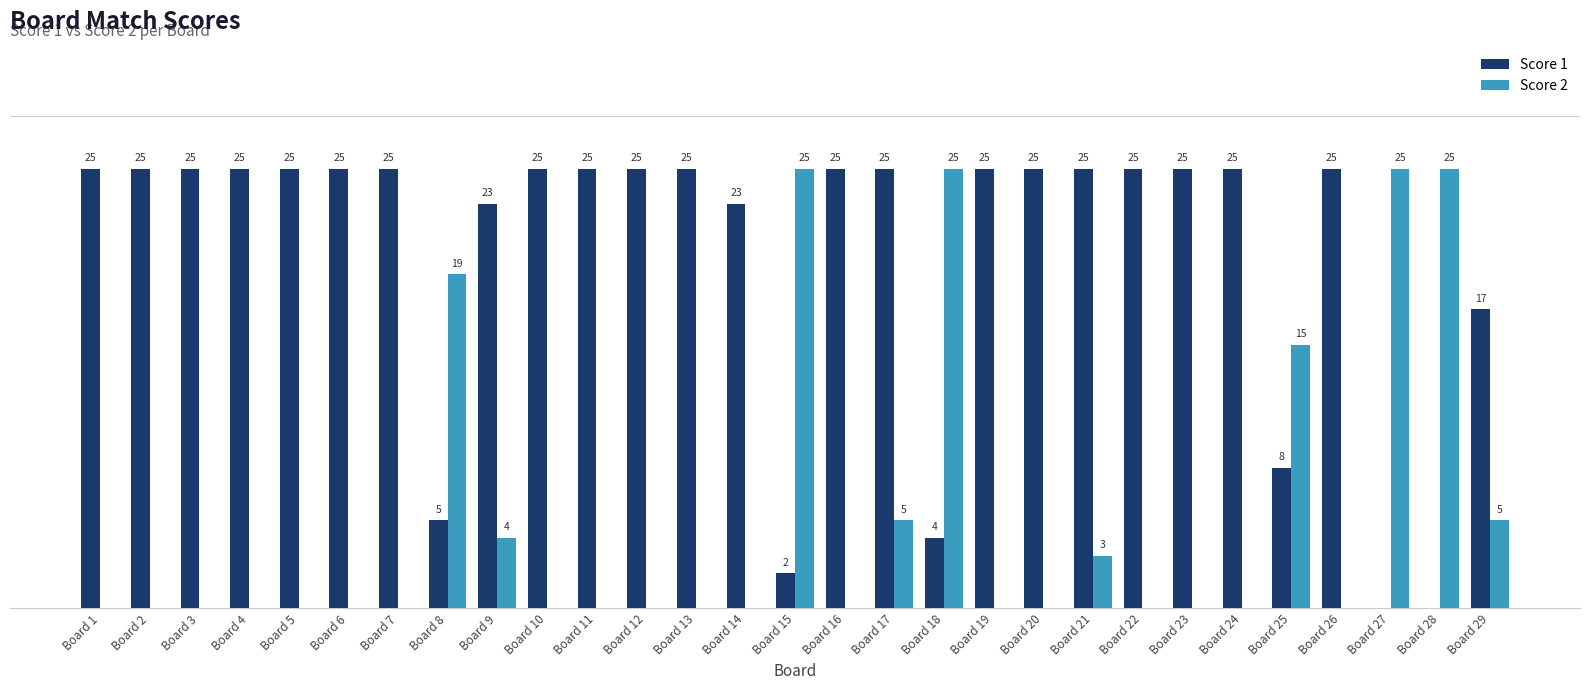

Between Board 18 and Board 25, which series saw the biggest shift?

Score 2